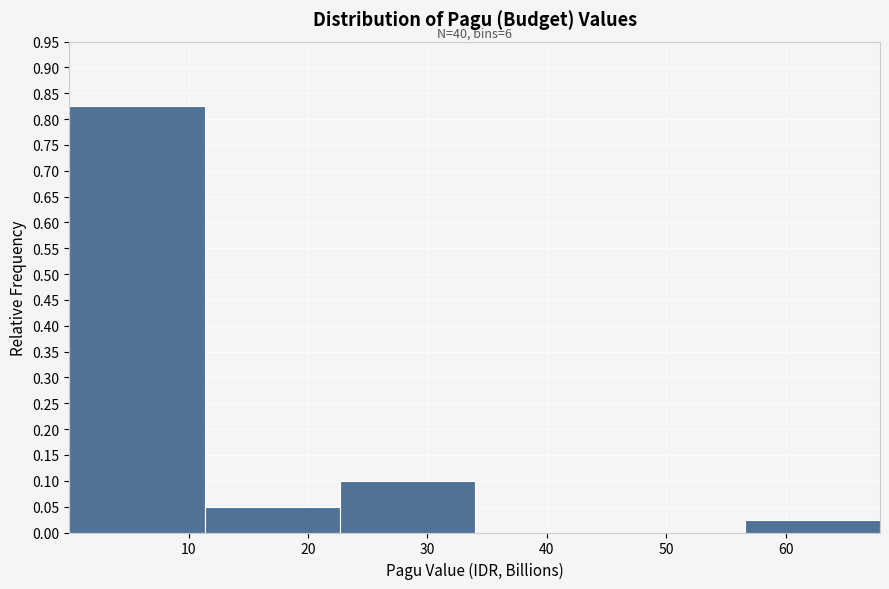

Over which range of the x-axis is the bar tallest?

0 to 11